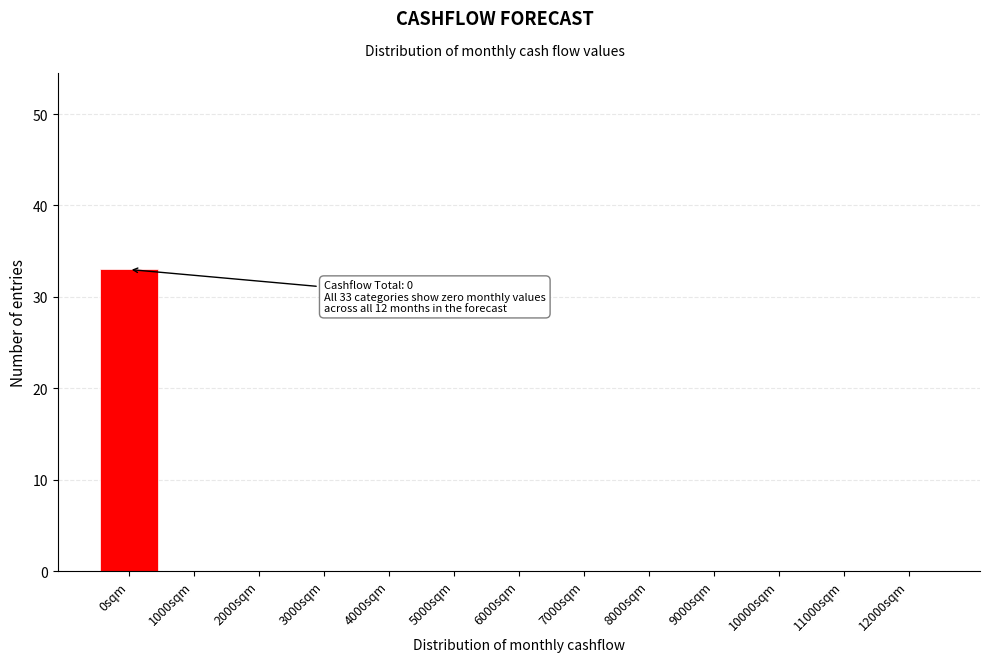

Reading left to right, extract all data points from this chart.

0sqm=33	1000sqm=0	2000sqm=0	3000sqm=0	4000sqm=0	5000sqm=0	6000sqm=0	7000sqm=0	8000sqm=0	9000sqm=0	10000sqm=0	11000sqm=0	12000sqm=0